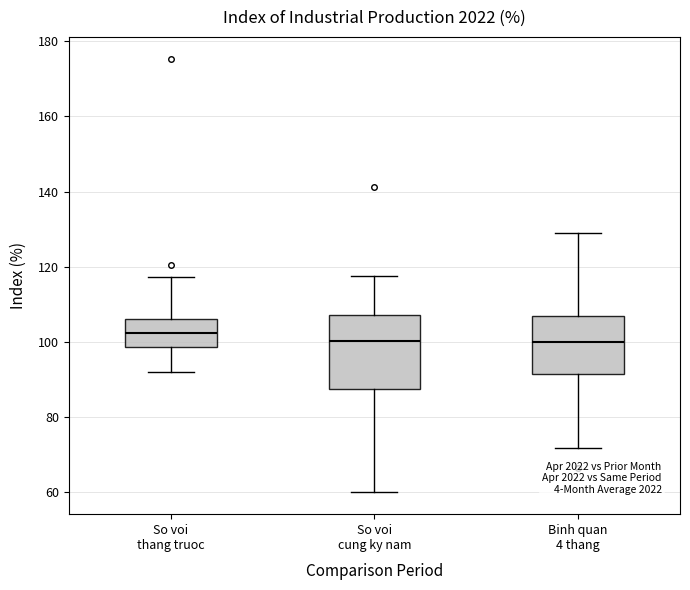

Where is the upper edge of the box for So voi cung ky nam on the y-axis? The values are not printed on the chart, so give them approximately, as read against the axis.

108